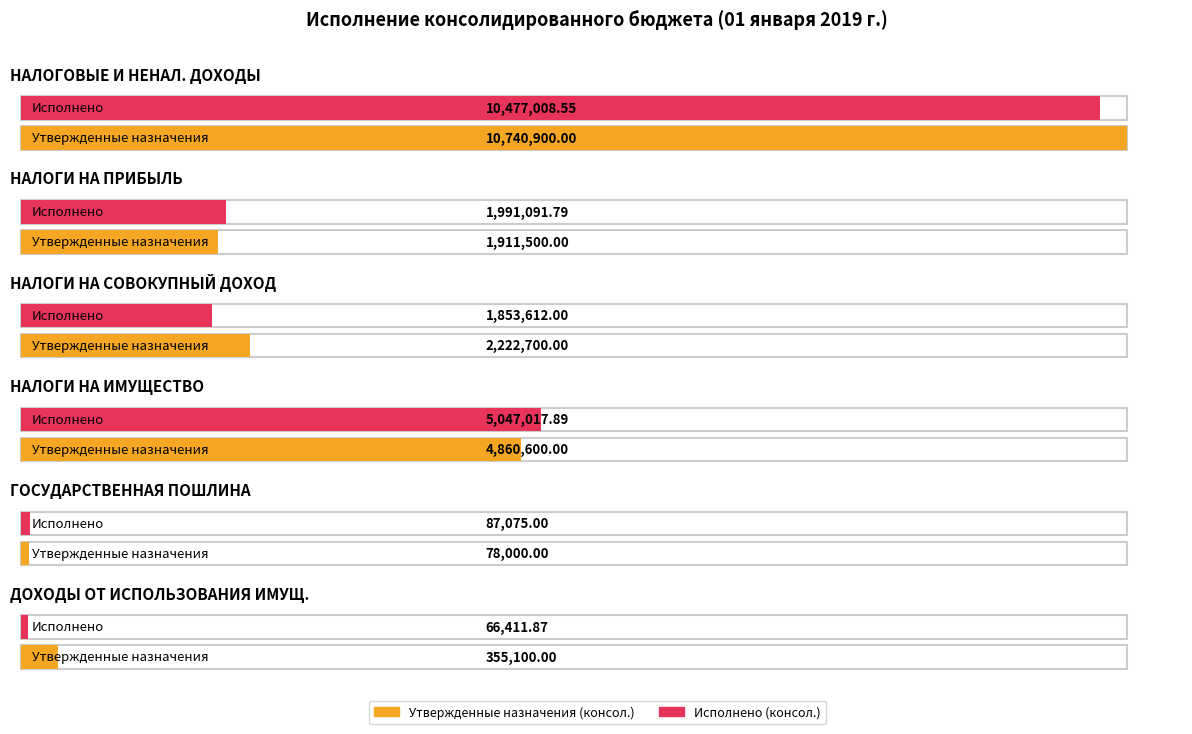

What is the smallest value displayed?

66411.9